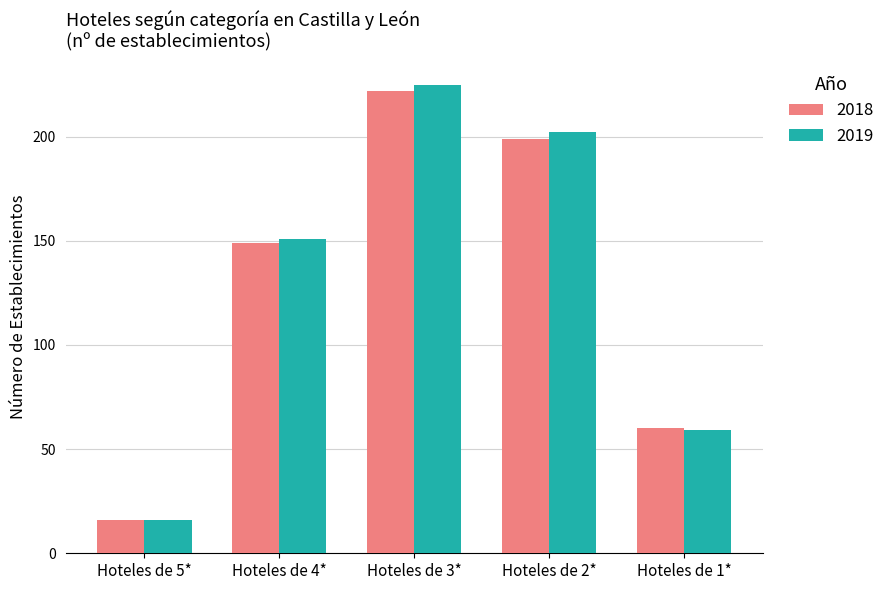

What is the average value of the 2018 series?

129